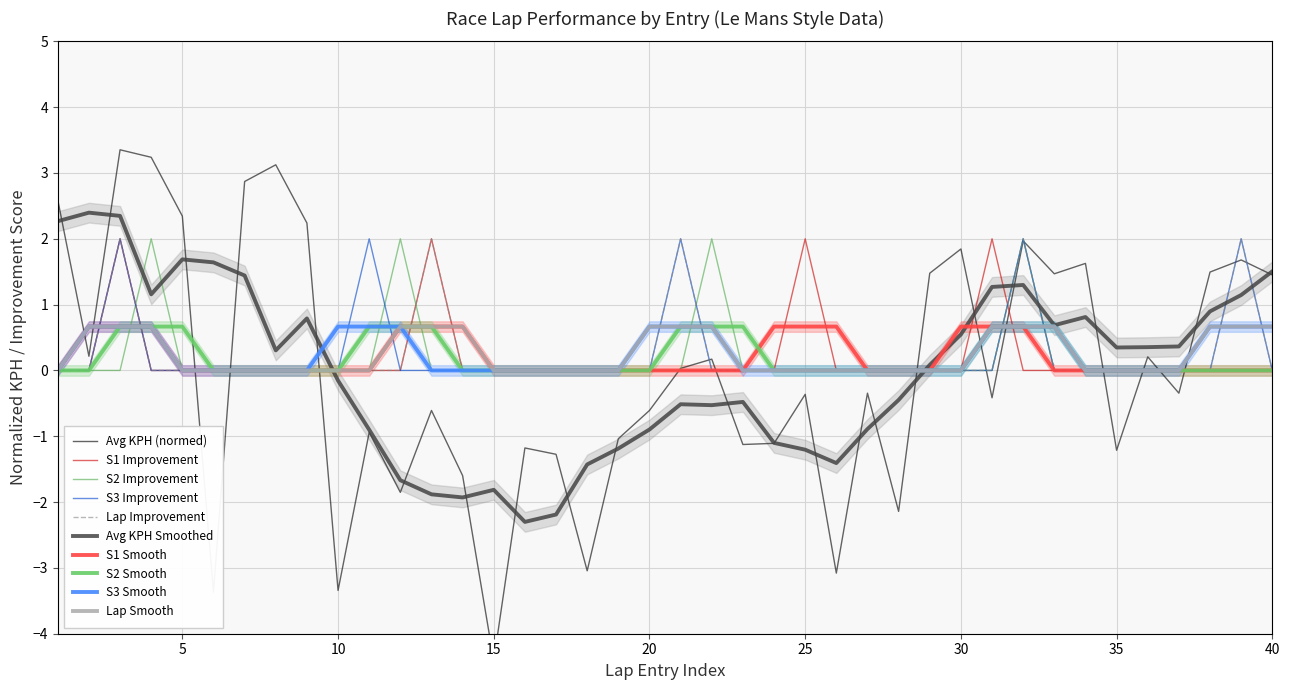

What is the highest value of the S1 Improvement series?

2.0